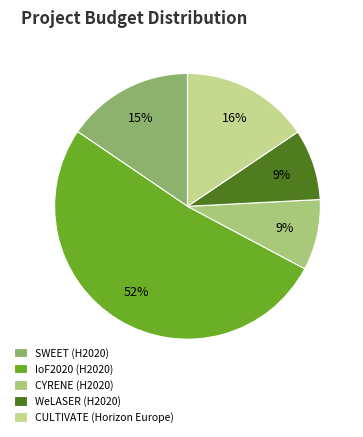

Between CYRENE (H2020) and CULTIVATE (Horizon Europe), which is larger?

CULTIVATE (Horizon Europe)